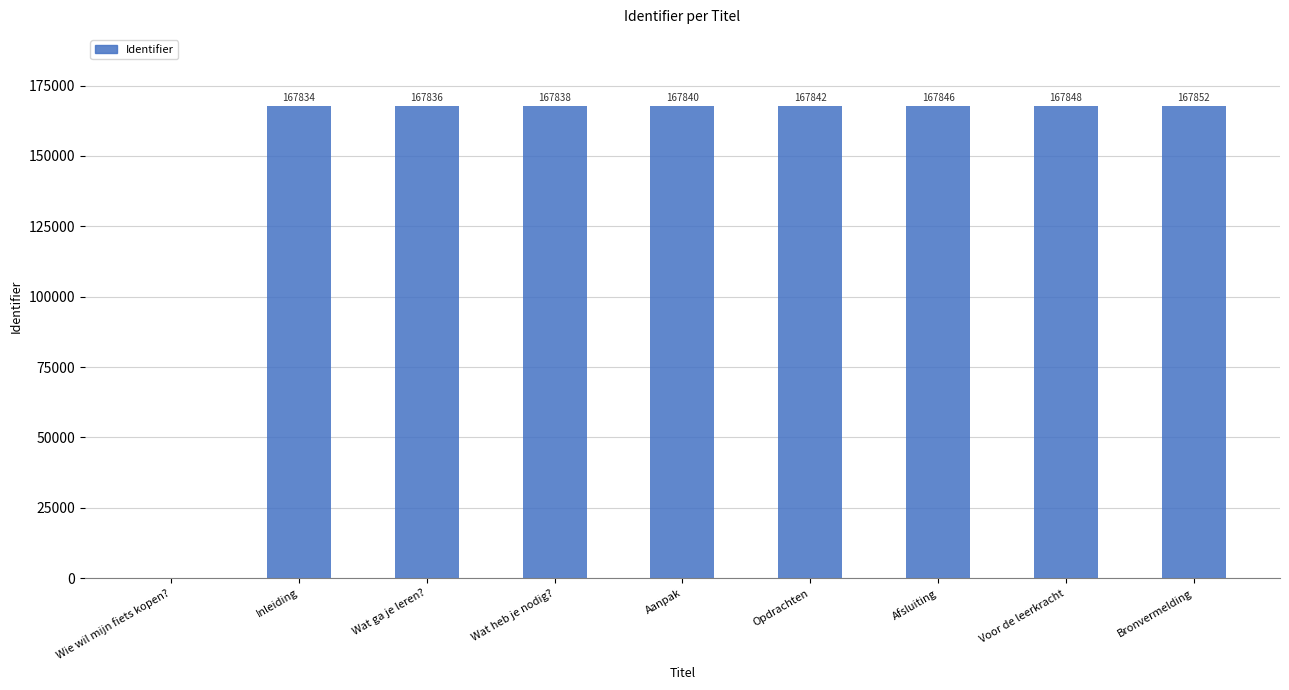

Are the bars grouped side by side (vs. stacked)?

No